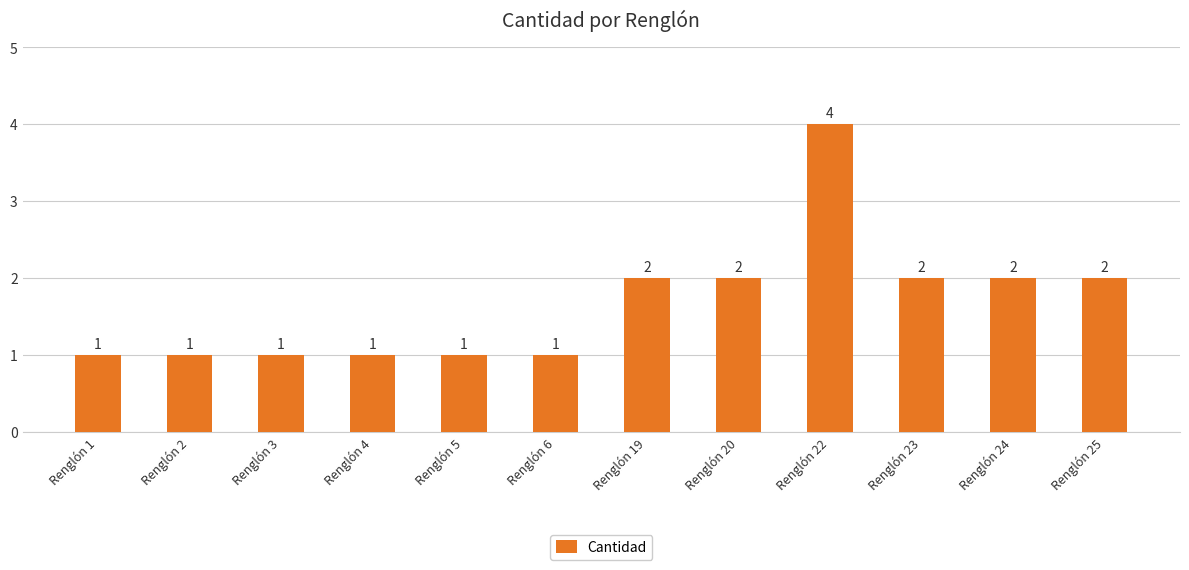

How many categories are shown in the chart?

12